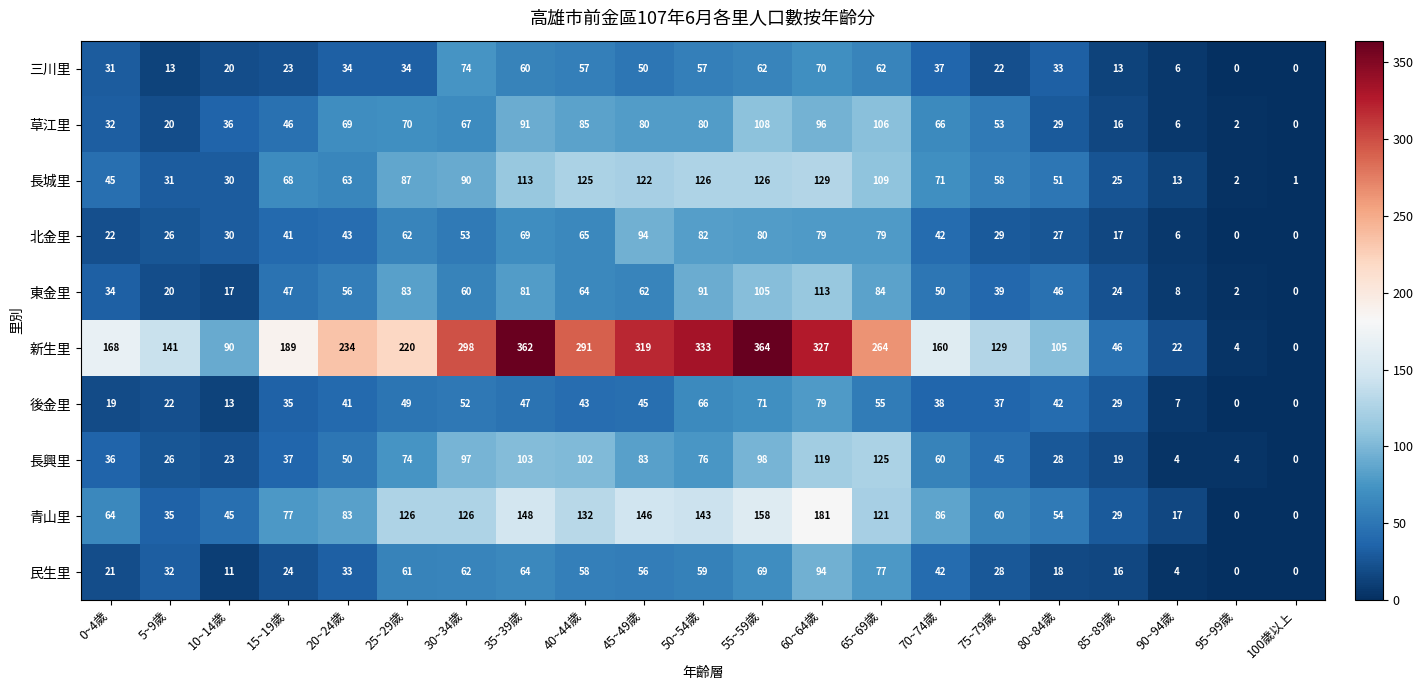

Between 5~9歲 and 30~34歲, which series saw the biggest shift?

新生里